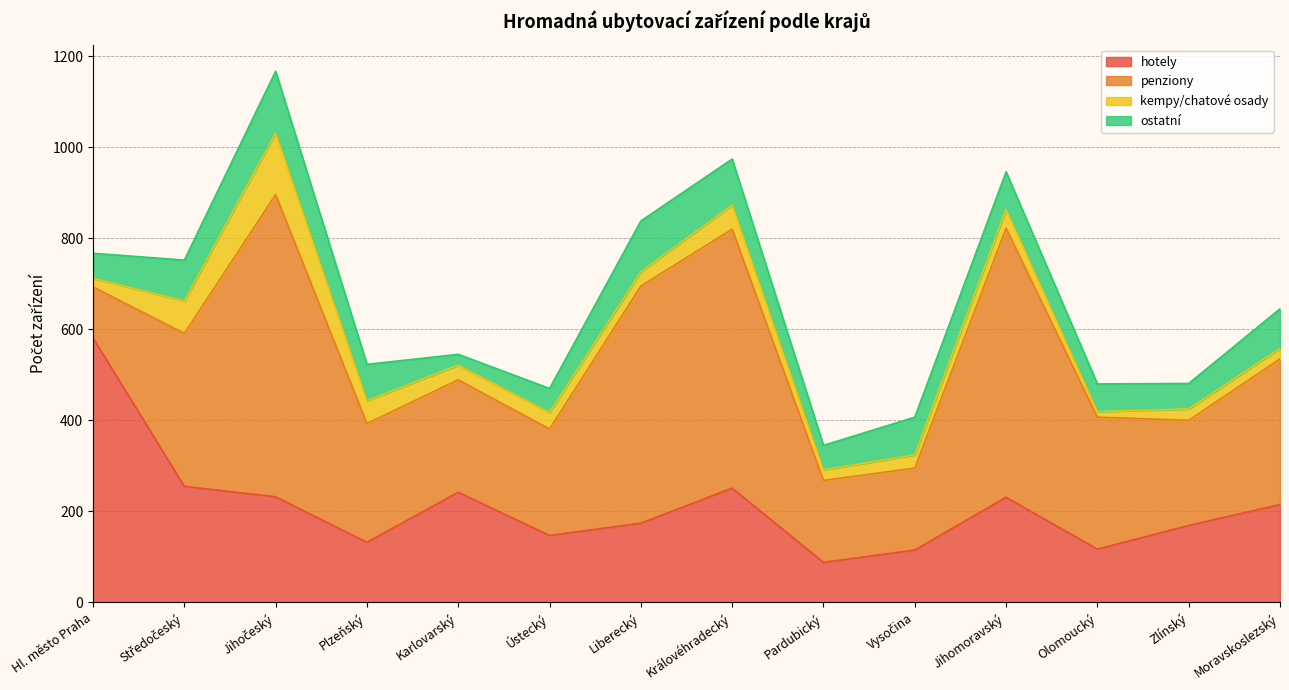

What are all the series names shown in the legend?

hotely, penziony, kempy/chatové osady, ostatní